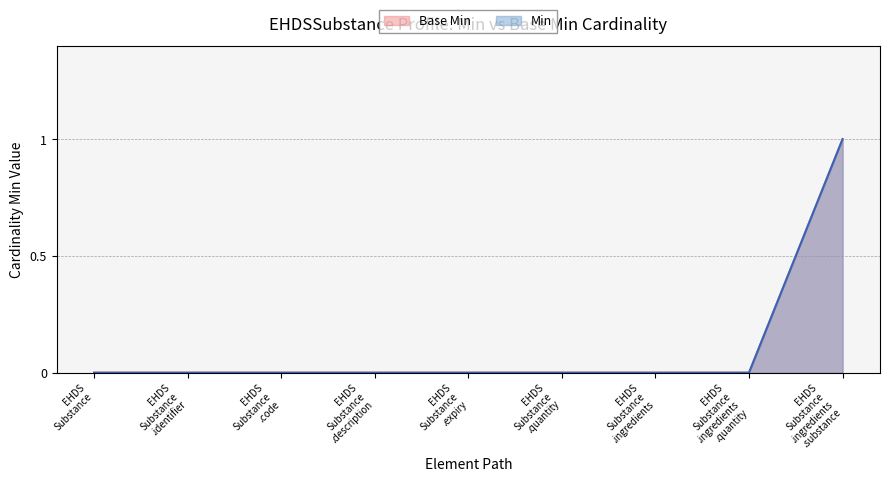

True or false: Min and Base Min cross at least once.

False